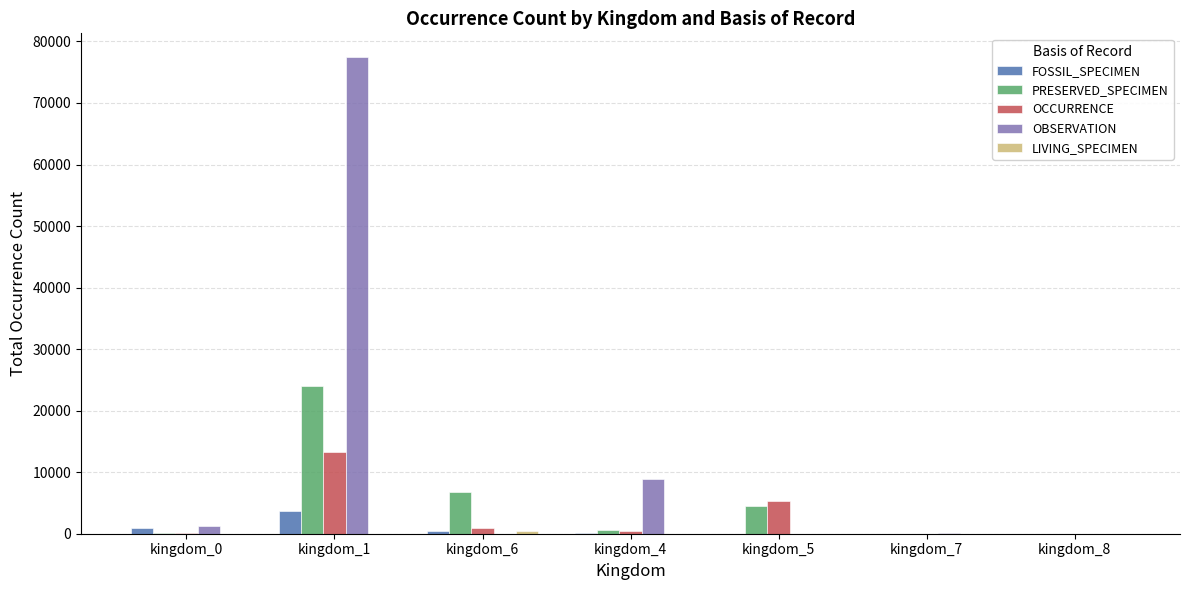

Which category has the highest value across all series?

kingdom_1